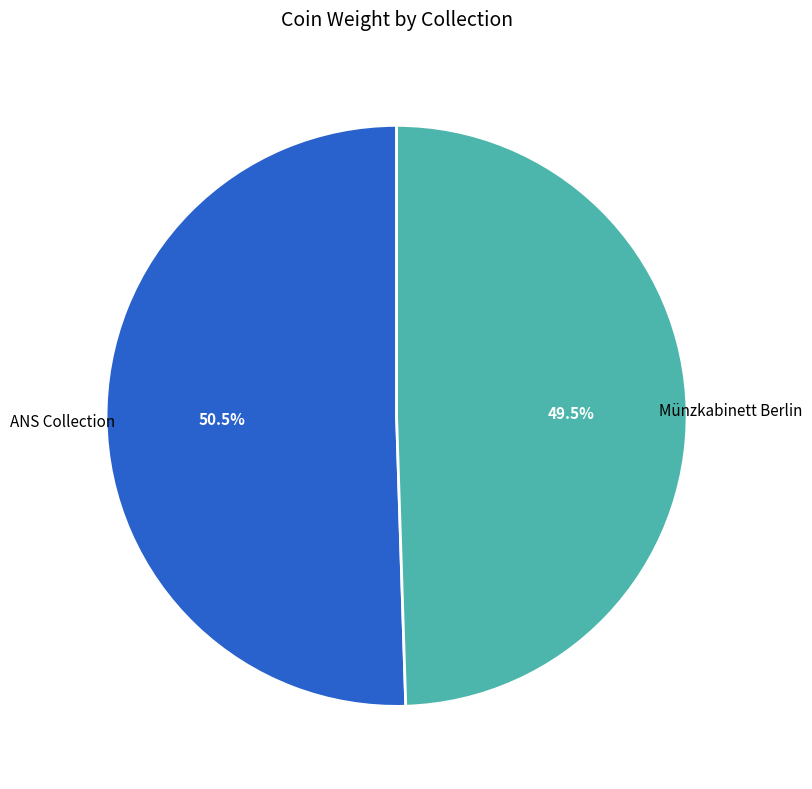

Does any single category account for the majority?

Yes